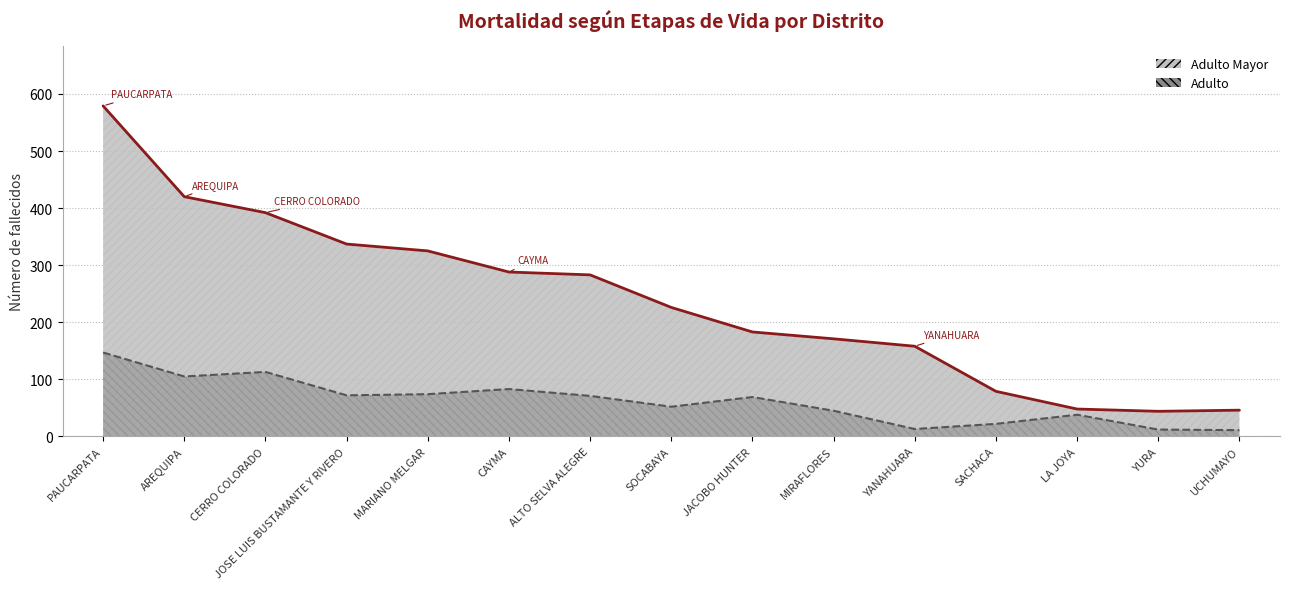

Is the value of Adulto Mayor at JACOBO HUNTER greater than the value of Adulto at AREQUIPA?

Yes